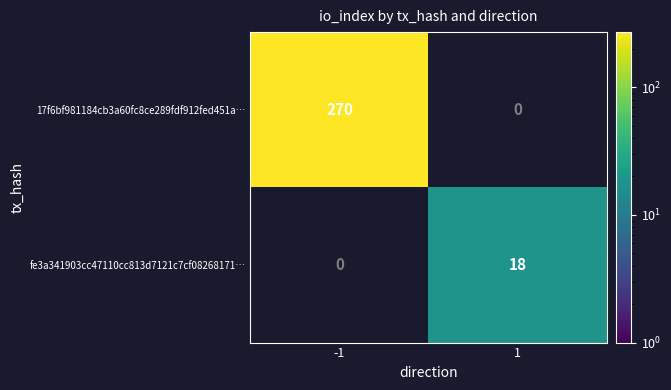

What is the approximate value of fe3a341903cc47110cc813d7121c7cf08268171… at 1, to the nearest 5?

20